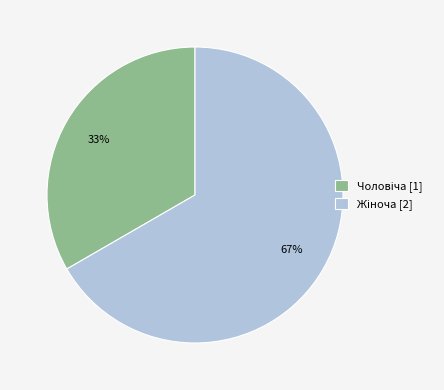

To the nearest percent, what is the average slice percentage?

50%